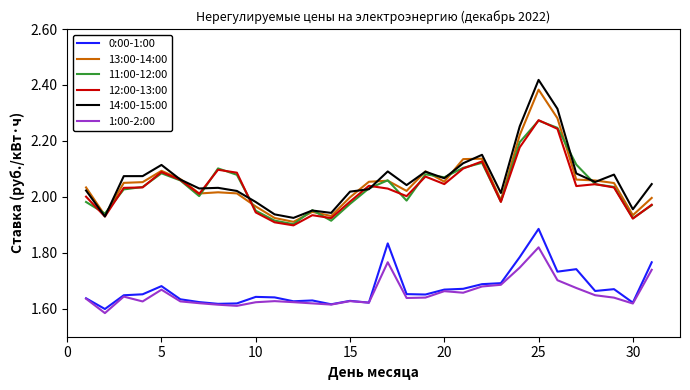

True or false: 1:00-2:00 and 13:00-14:00 cross at least once.

False